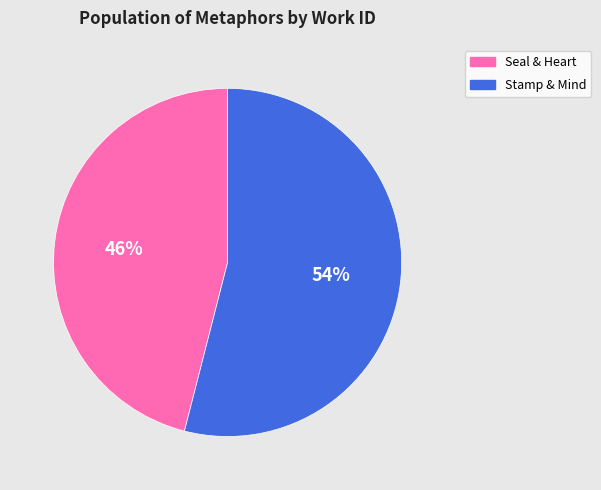

Which slice is the largest?

Stamp & Mind